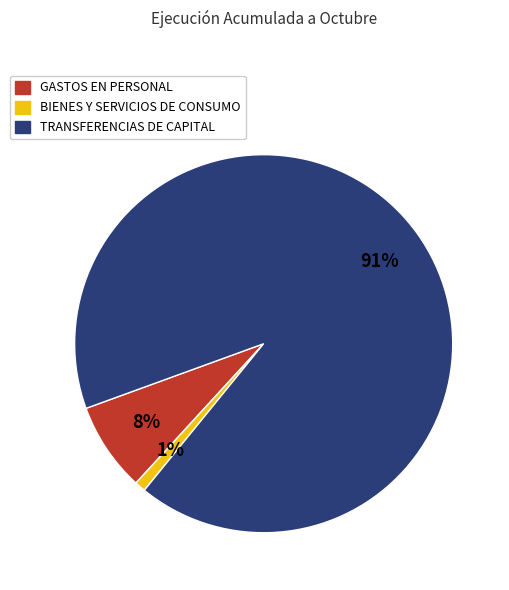

Which category accounts for the majority?

TRANSFERENCIAS DE CAPITAL